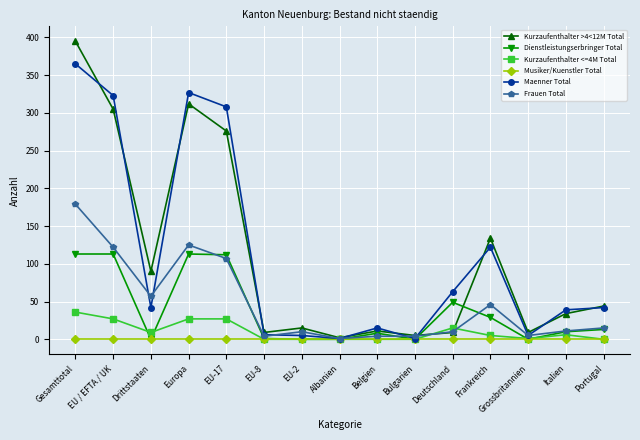

What is the average value of the Dienstleistungserbringer Total series?

37